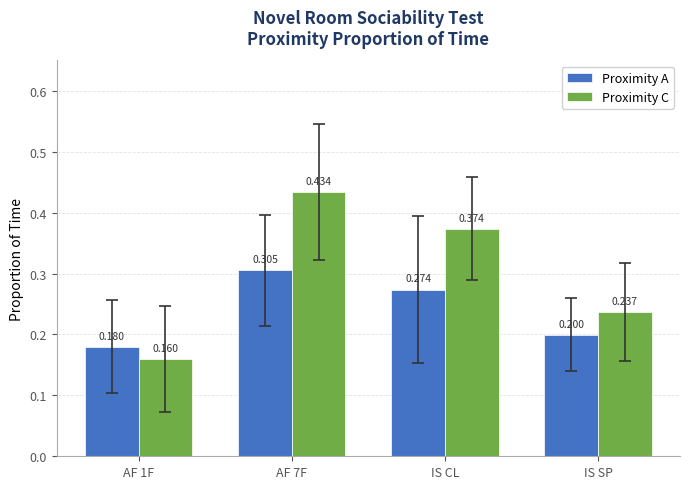

Rank the series by their average value, from lowest to highest.

Proximity A, Proximity C